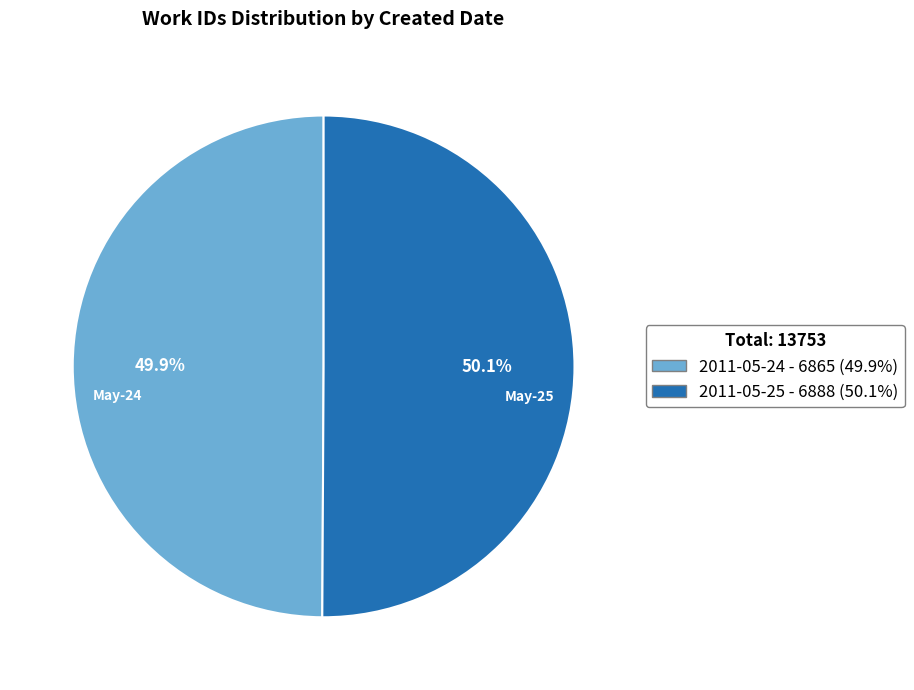

Do 2011-05-25 and 2011-05-24 together represent more than half of the pie?

Yes